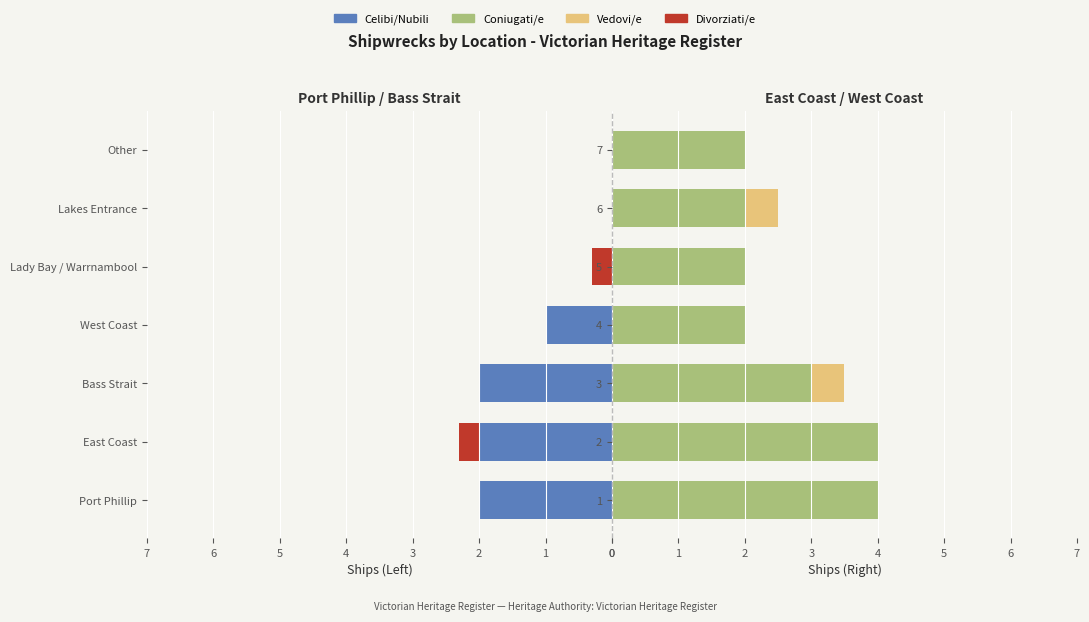

The Coniugati/e series shows 1.0 at 0. True or false?

False